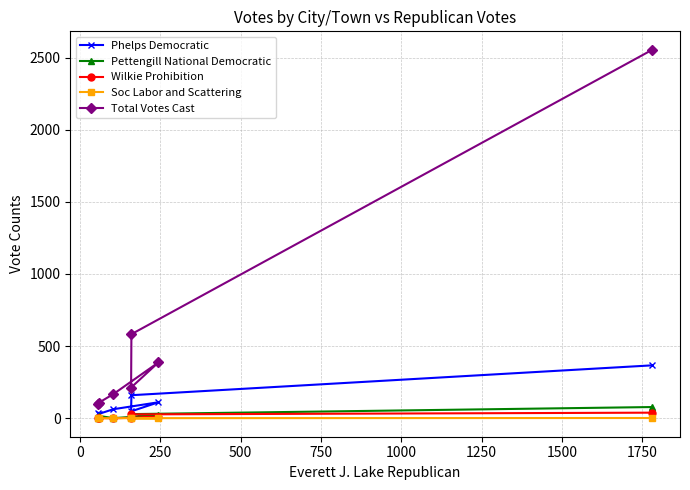

What is the value of the Pettengill National Democratic point at the 5th from the left?

29